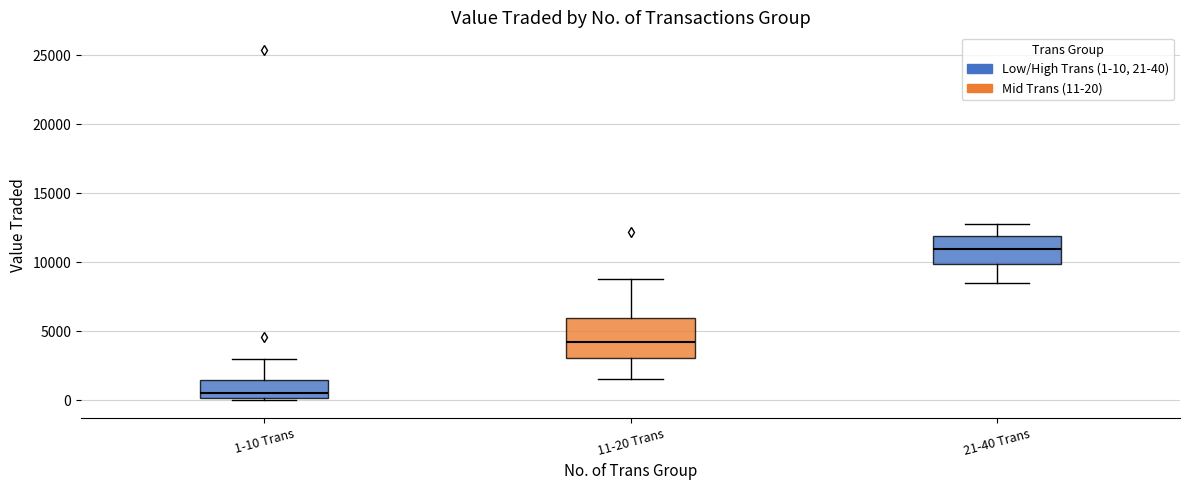

Which box is the tallest, from its lower edge to its upper edge?

11-20 Trans